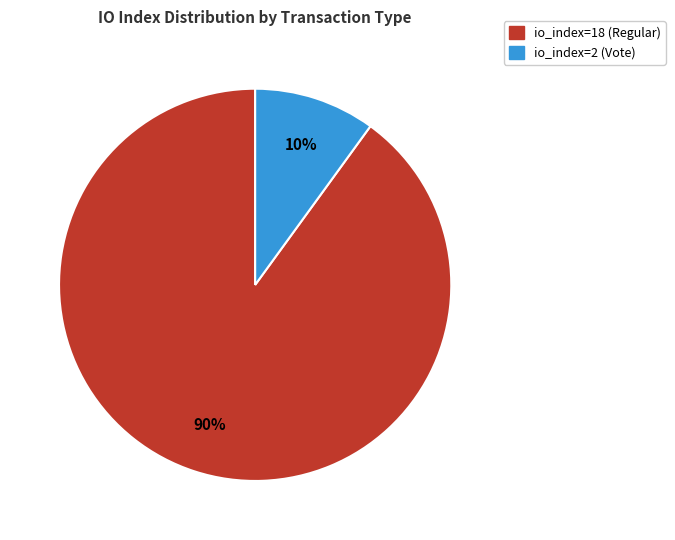

Count the number of slices in the pie.

2